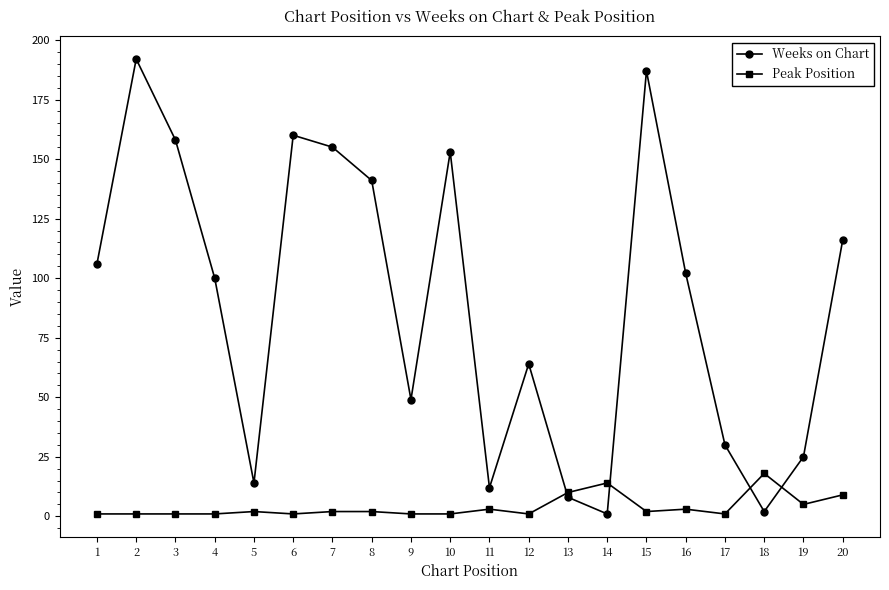

Rank the series at 17 from lowest to highest value.

Peak Position, Weeks on Chart